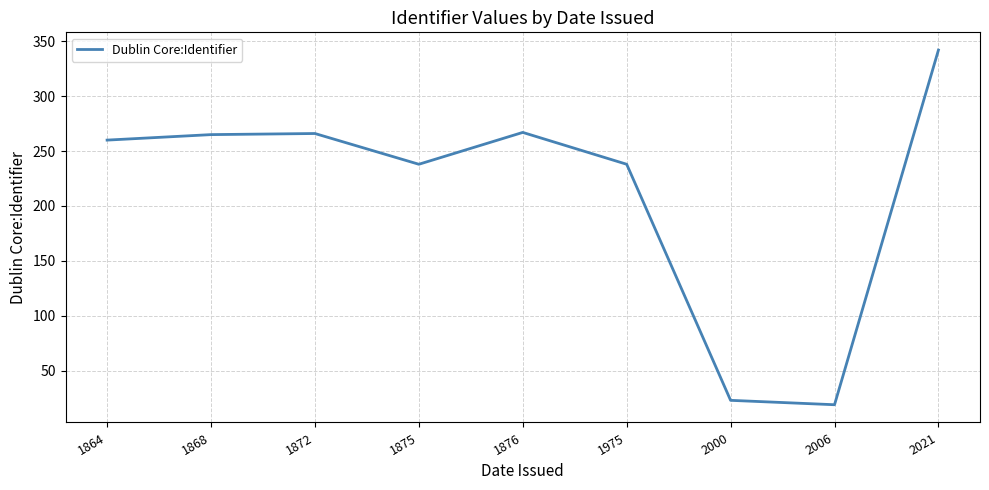

What is the difference between the maximum and minimum values?

323